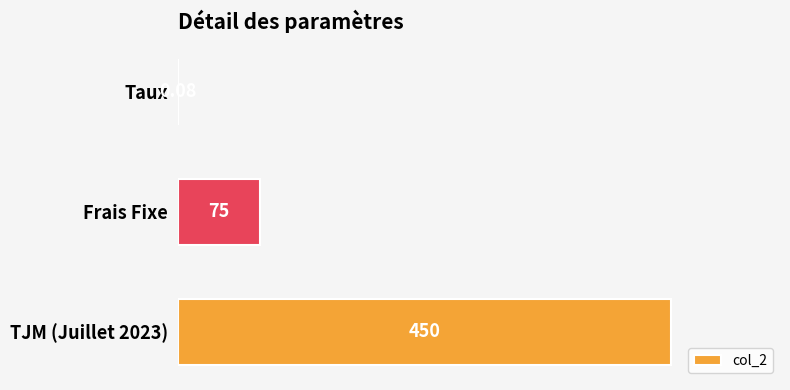

At which label is the value closest to 225?

Frais Fixe